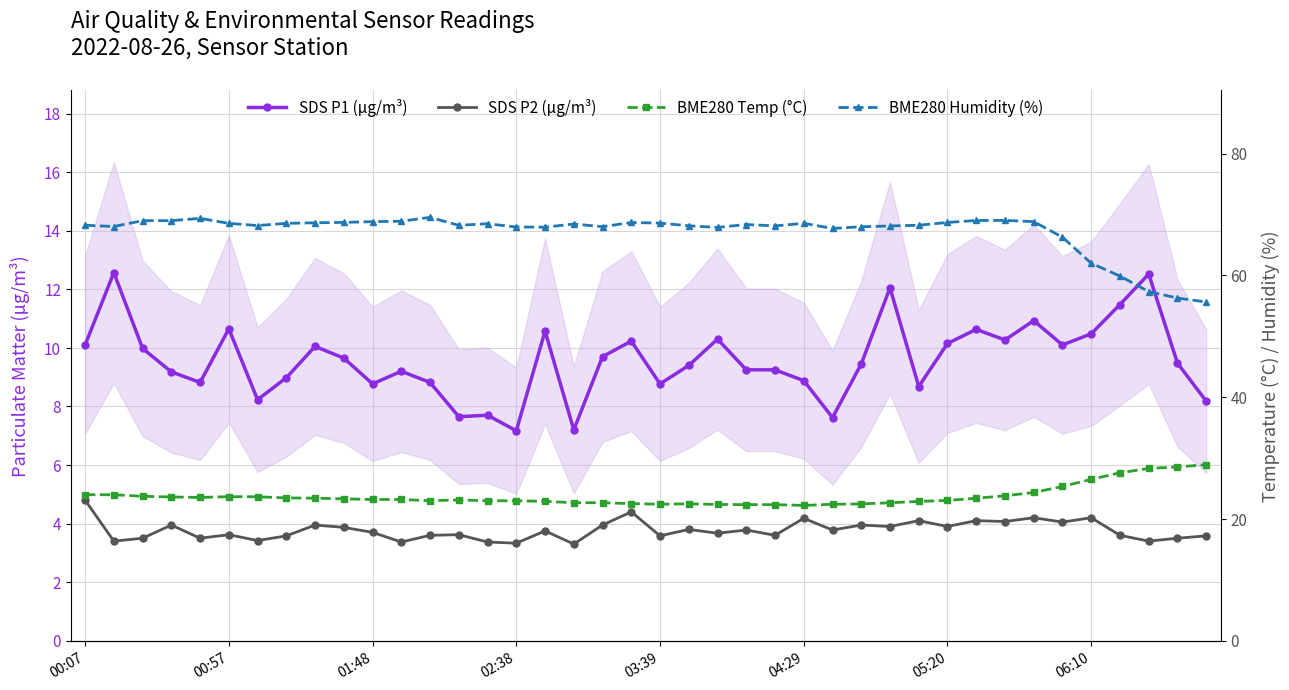

True or false: BME280 Temp (°C) and BME280 Humidity (%) intersect in this chart.

False